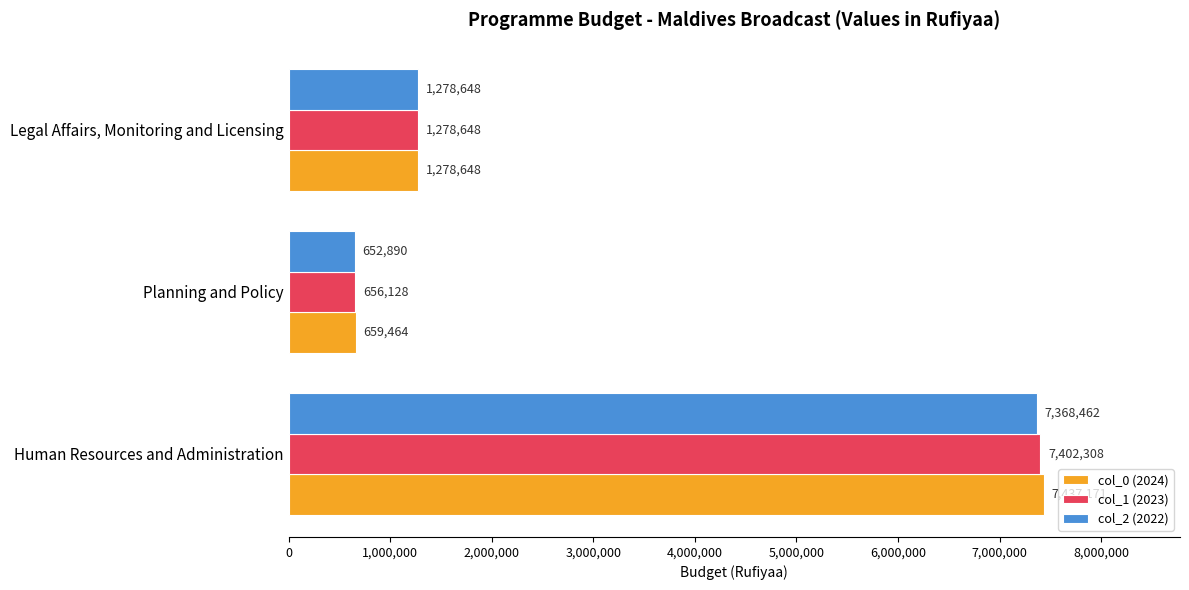

What is the average value of the col_0 (2024) series?

3125094